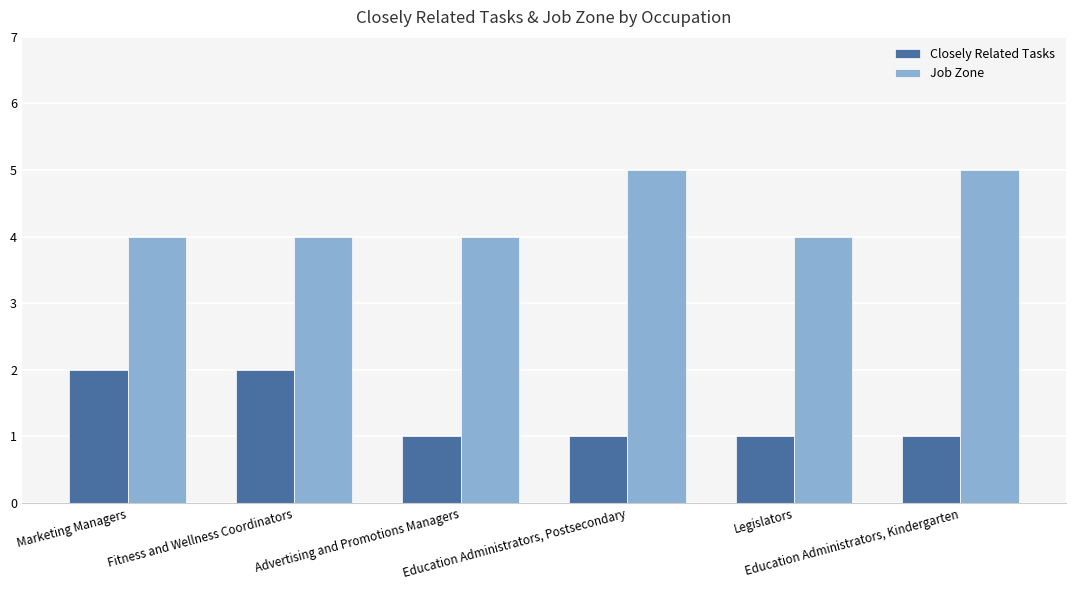

Count the number of categories in the chart.

6